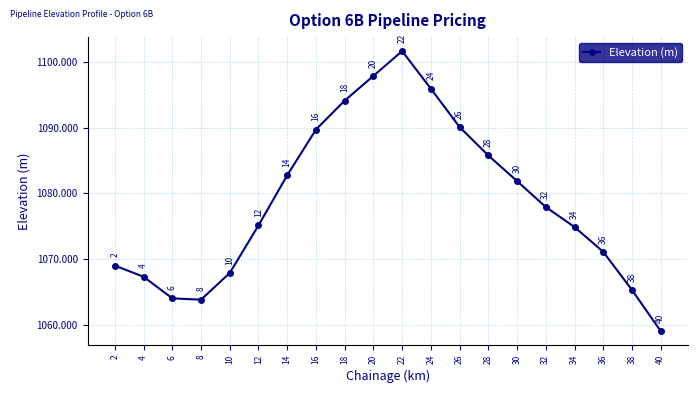

What is the value of the 11th point from the left?

1101.7